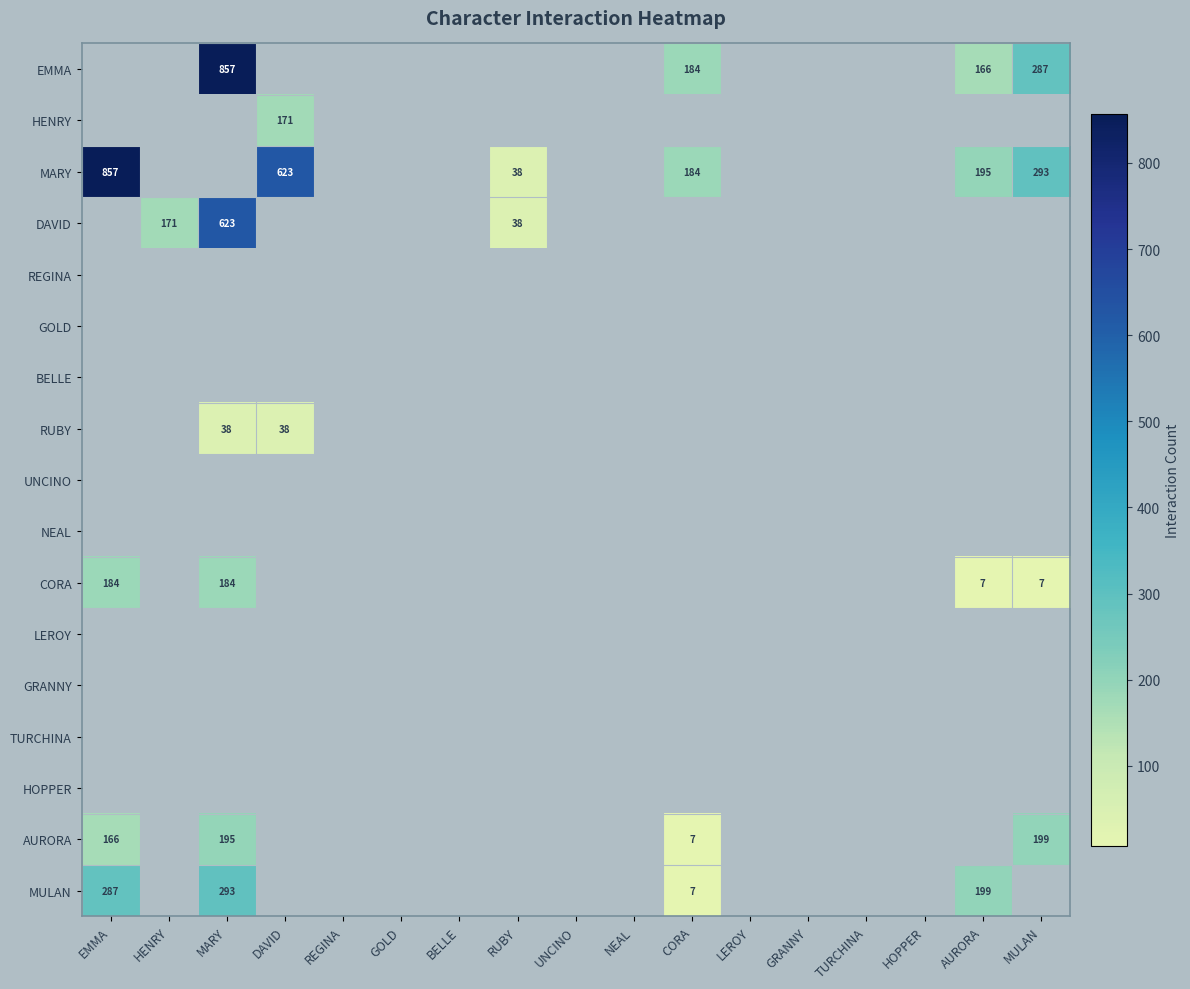

Which series has the largest total across all categories?

MARY